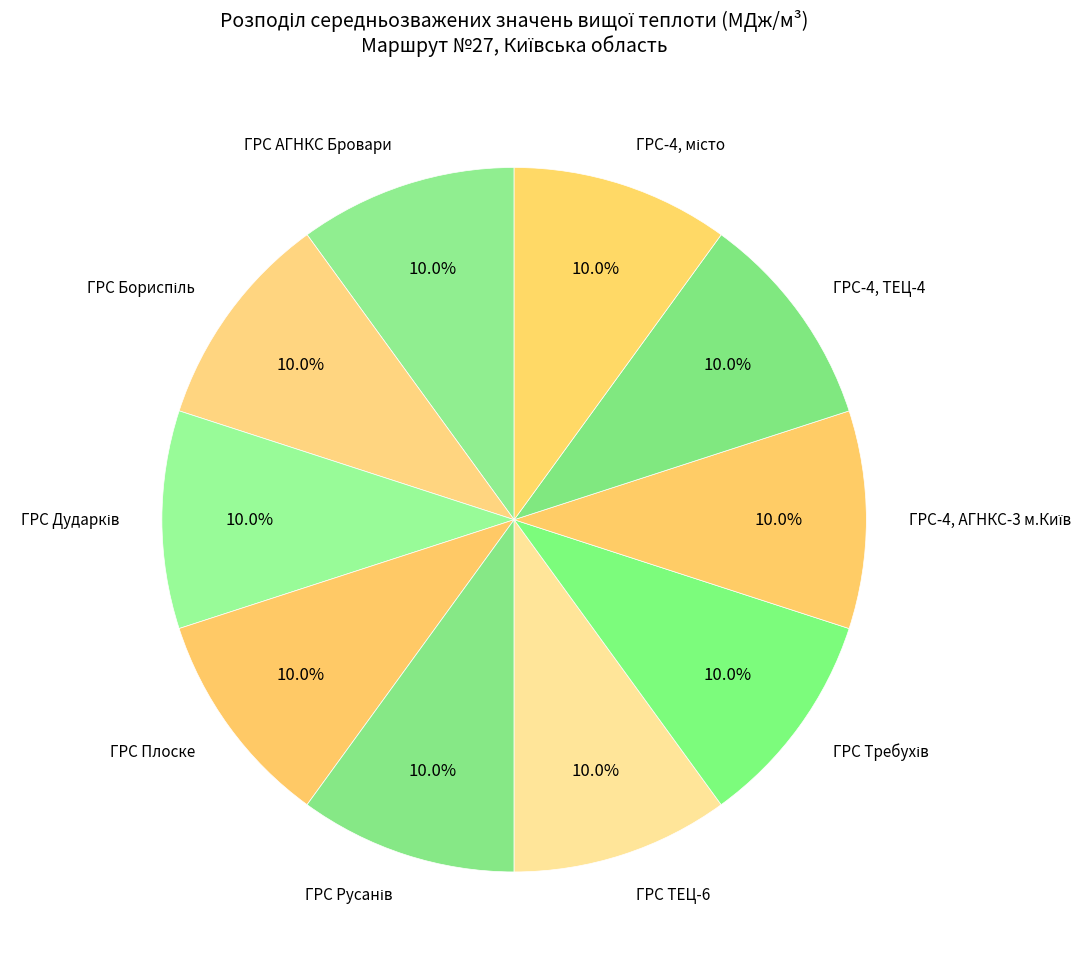

Is there any slice that represents more than half of the pie?

No